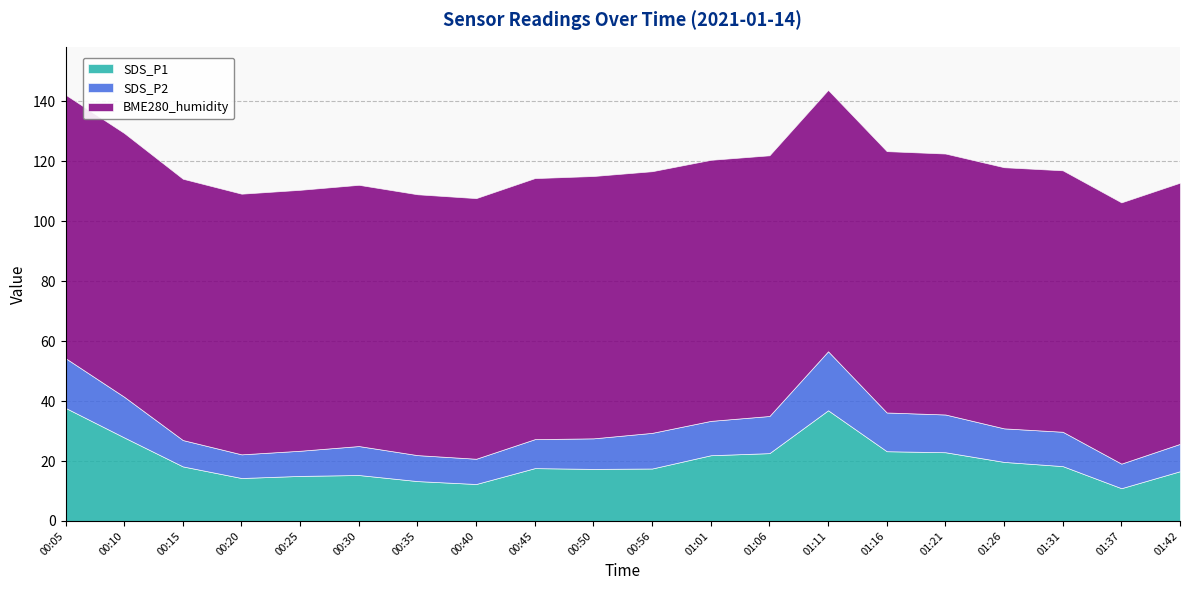

Reading left to right, what are all the values shown in this chart?

SDS_P1: 37.7	27.9	18.2	14.3	15.0	15.3	13.3	12.3	17.6	17.4	17.5	21.9	22.6	36.9	23.3	22.9	19.7	18.3	10.9	16.6
SDS_P2: 16.6	13.6	8.8	7.9	8.4	9.7	8.7	8.4	9.7	10.2	11.9	11.5	12.4	19.7	12.9	12.6	11.2	11.5	8.2	9.1
BME280_humidity: 87.9	88.0	87.2	87.0	87.1	87.2	87.0	87.0	87.1	87.5	87.3	87.1	87.0	87.2	87.2	87.1	87.2	87.2	87.2	87.2